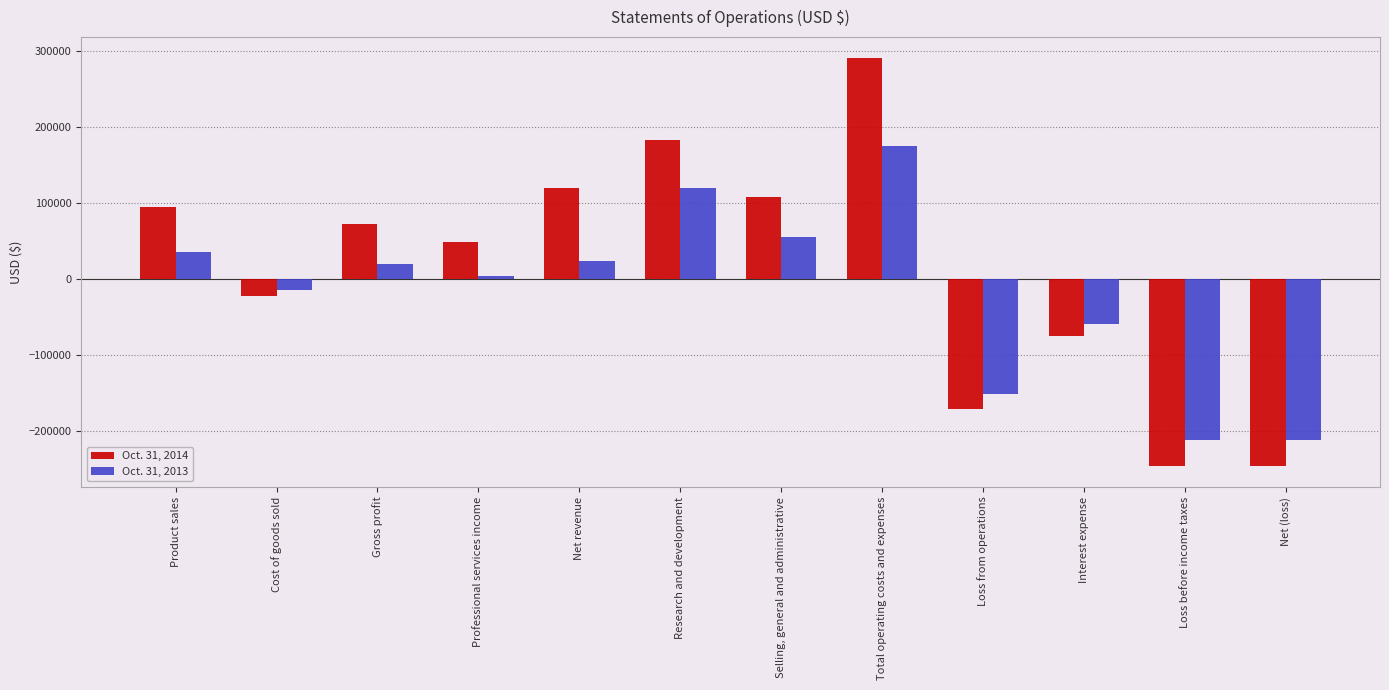

At which category is the sum across all series the highest?

Total operating costs and expenses